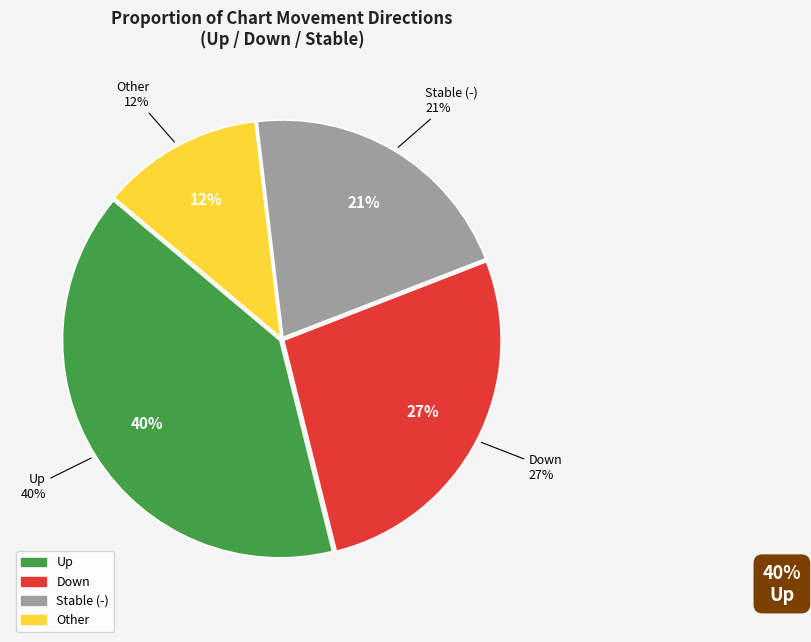

Is there any slice that represents more than half of the pie?

No